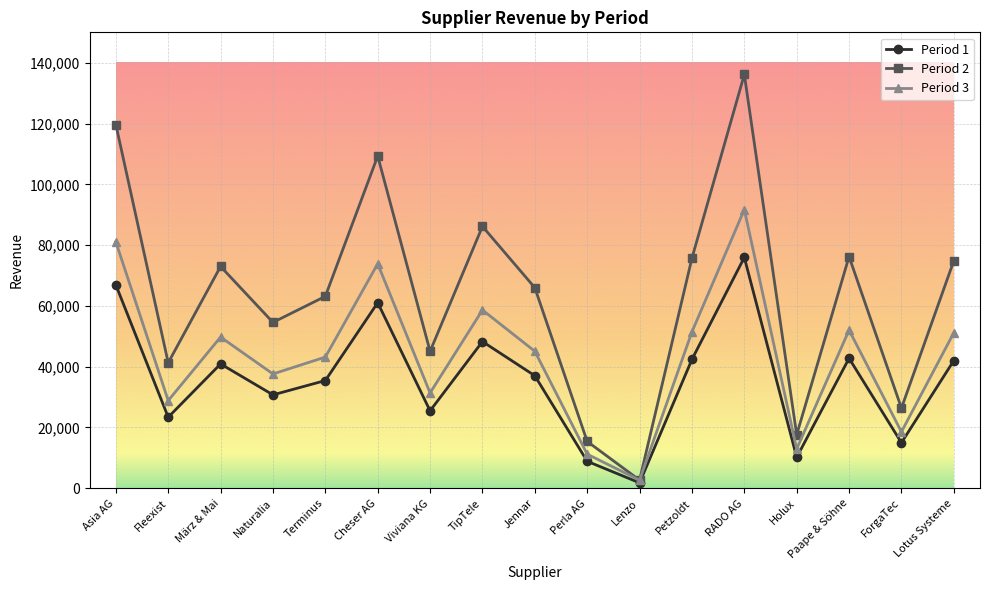

At which label does Period 3 reach its peak?

RADO AG